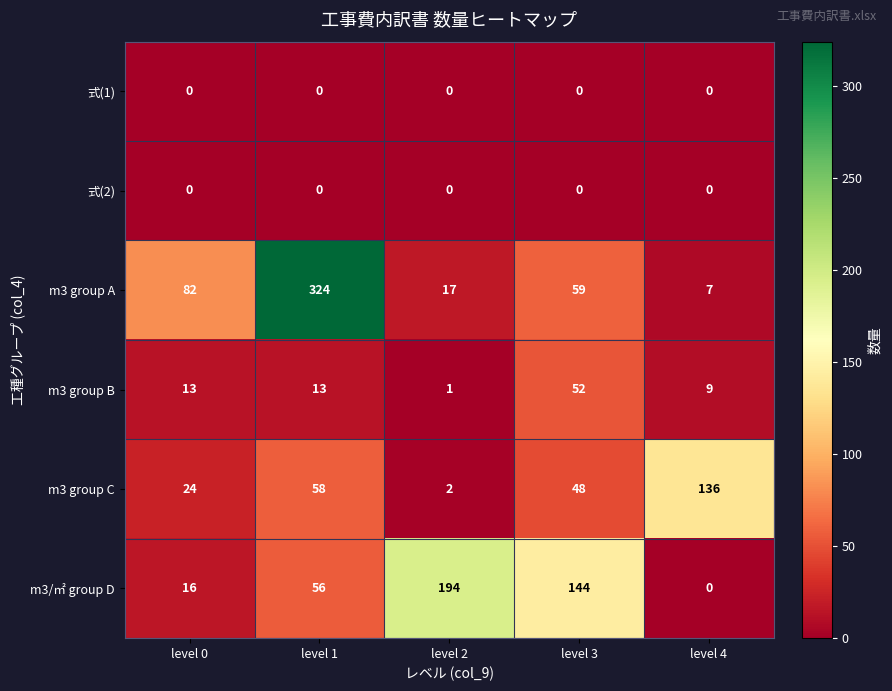

Is it true that m3 group C equals 3 at level 2?

False